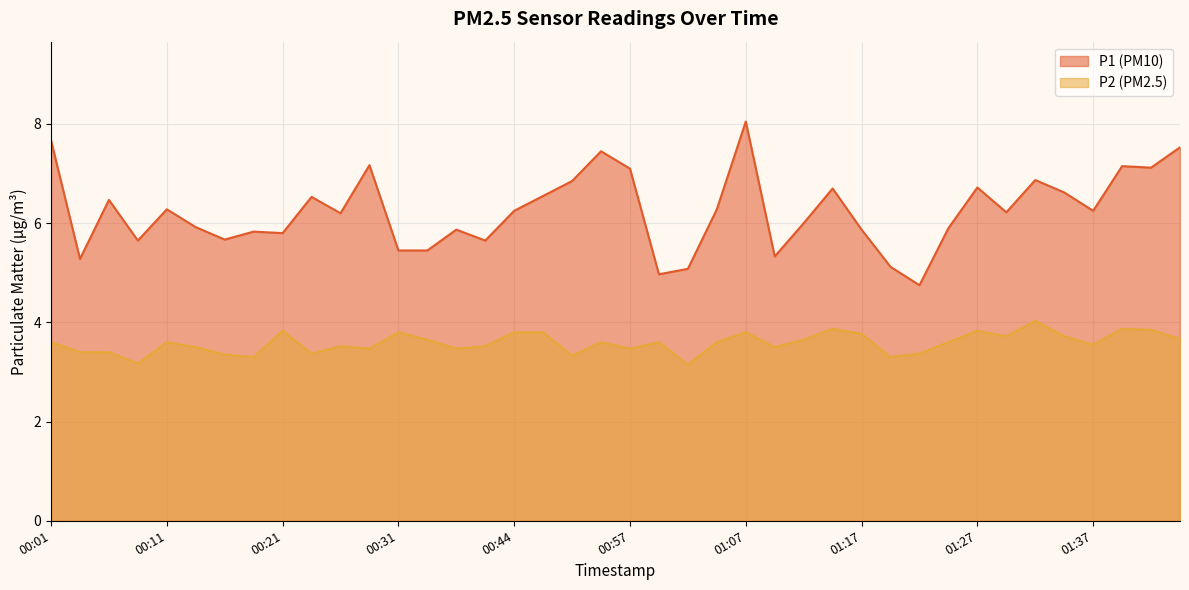

The value of P1 at 00:01 is 13.8. True or false?

False